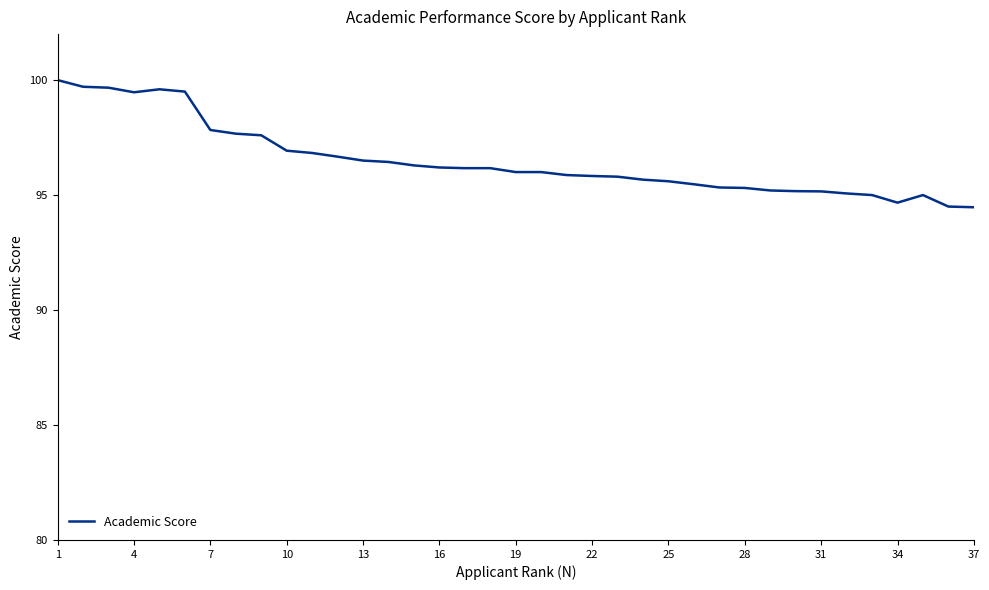

What is the smallest value displayed?

94.5